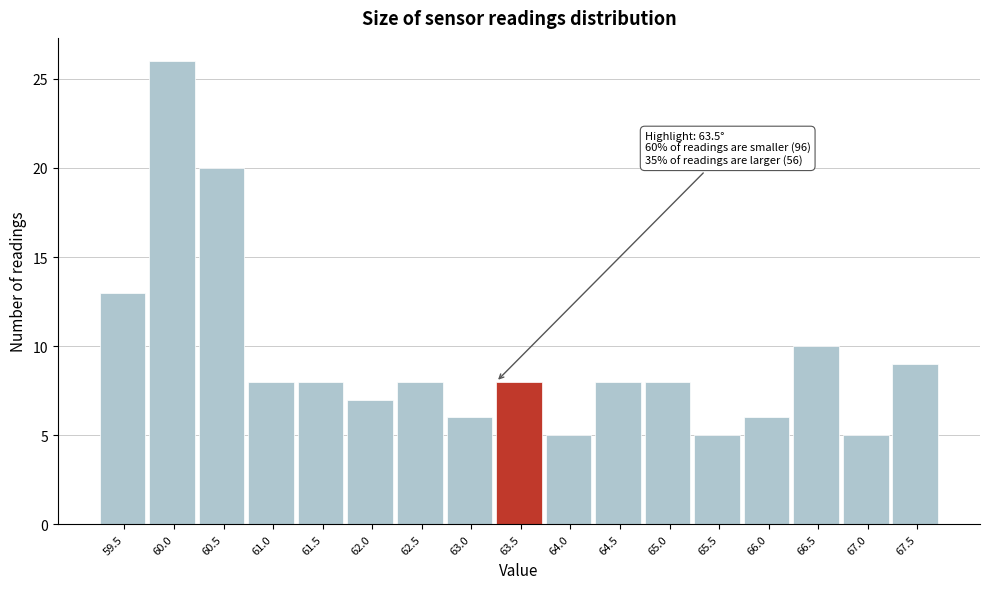

Reading left to right, transcribe all the data shown in this chart.

59.5=13	60.0=26	60.5=20	61.0=8	61.5=8	62.0=7	62.5=8	63.0=6	63.5=8	64.0=5	64.5=8	65.0=8	65.5=5	66.0=6	66.5=10	67.0=5	67.5=9